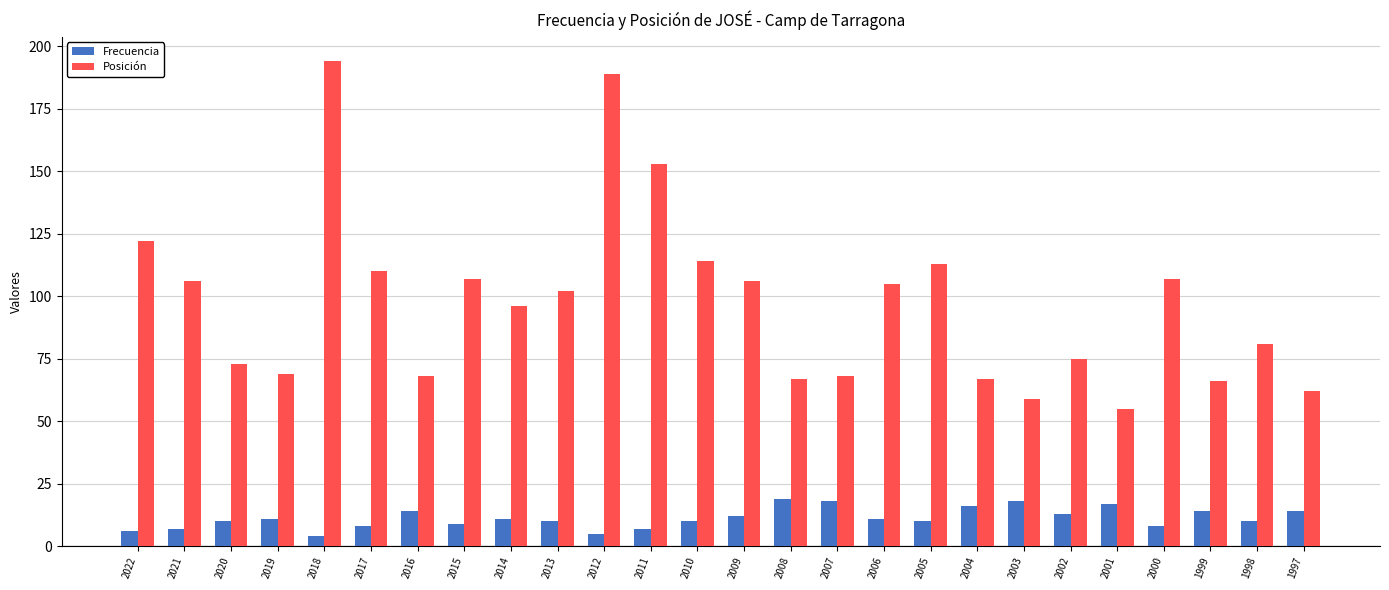

Which series has the widest spread of values?

Posición